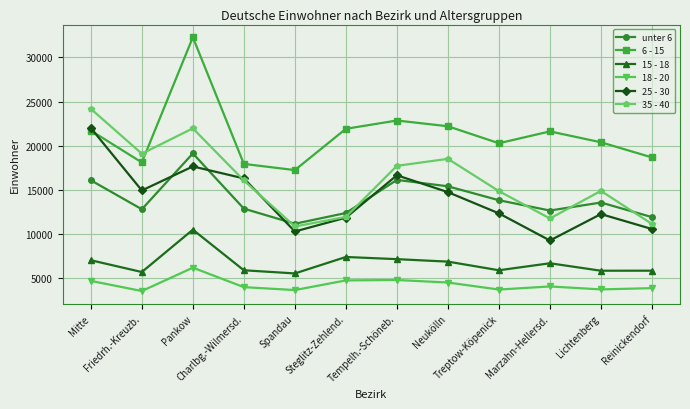

The 25 - 30 series shows 11133 at Tempelh.-Schöneb.. True or false?

False